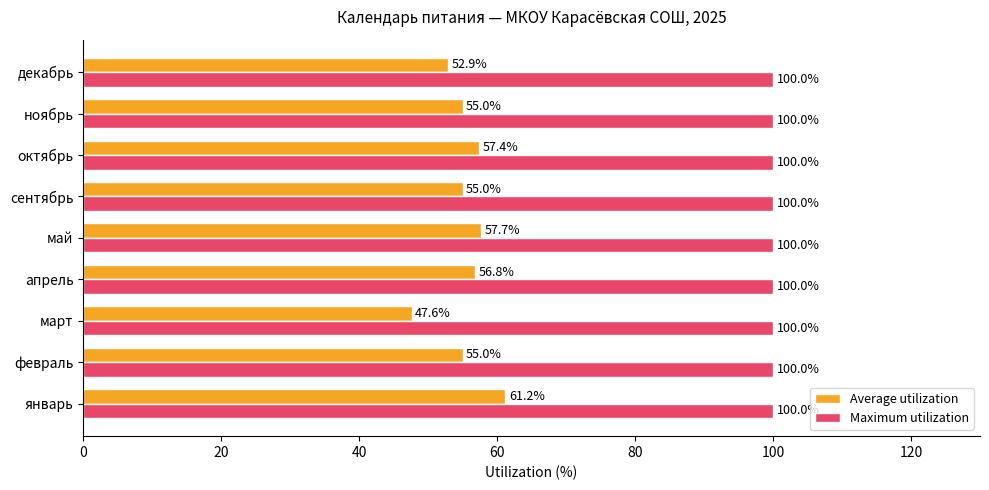

What are all the series names shown in the legend?

Average utilization, Maximum utilization